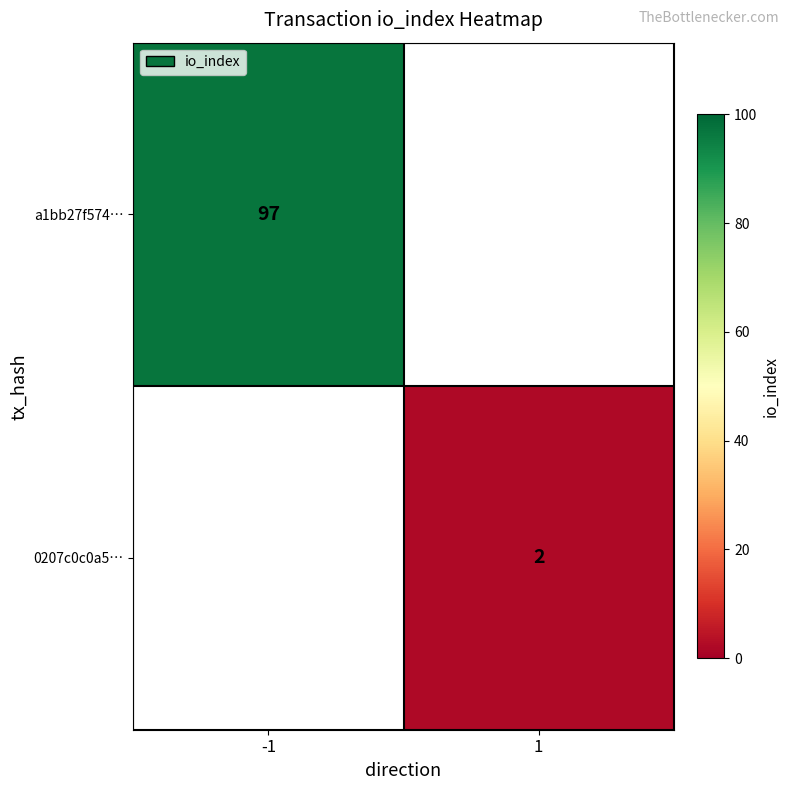

What is the greatest value displayed?

97